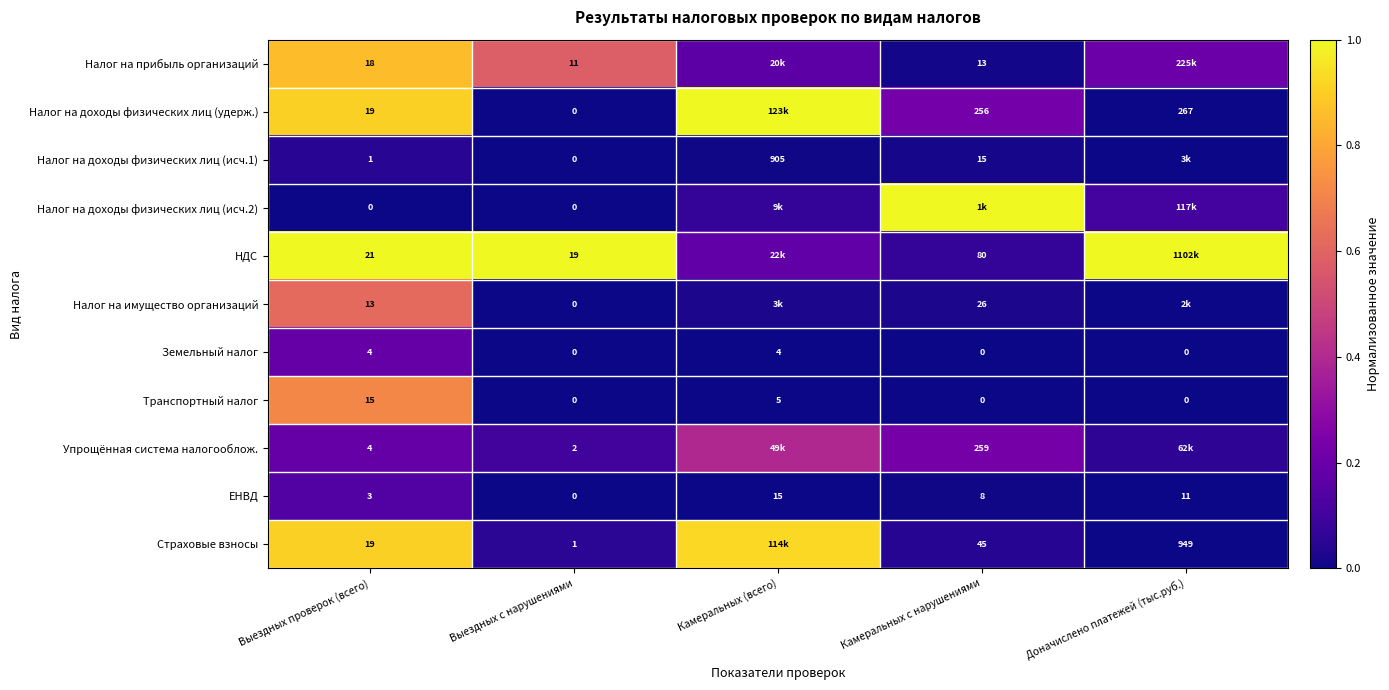

What is the average value of the Страховые взносы series?

0.4